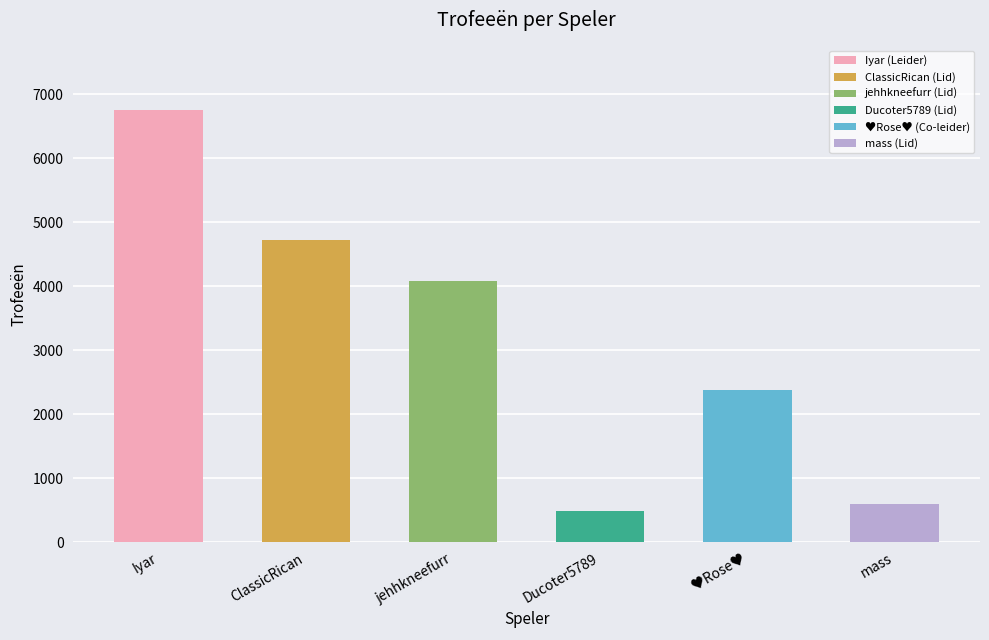

List the labels in order of value, largest first.

Iyar, ClassicRican, jehhkneefurr, ♥️Rose♥️, mass, Ducoter5789